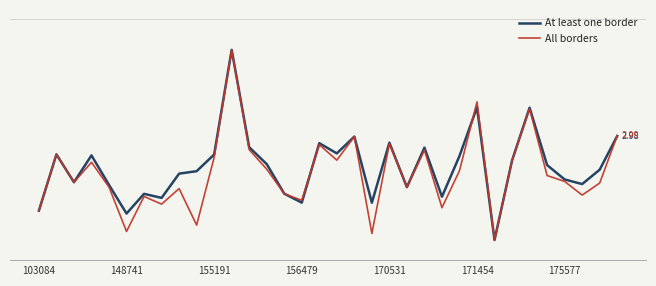

Is this an area chart (filled region under the line)?

No